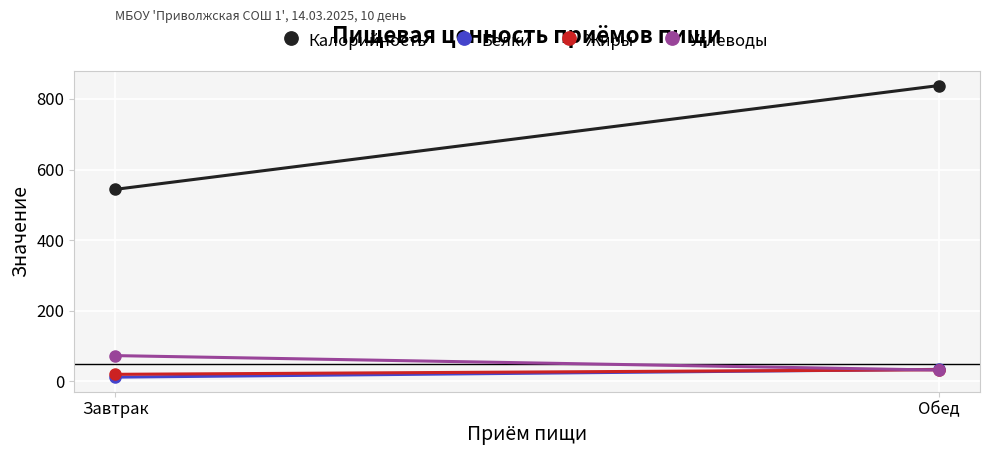

How many lines are shown in the chart?

4